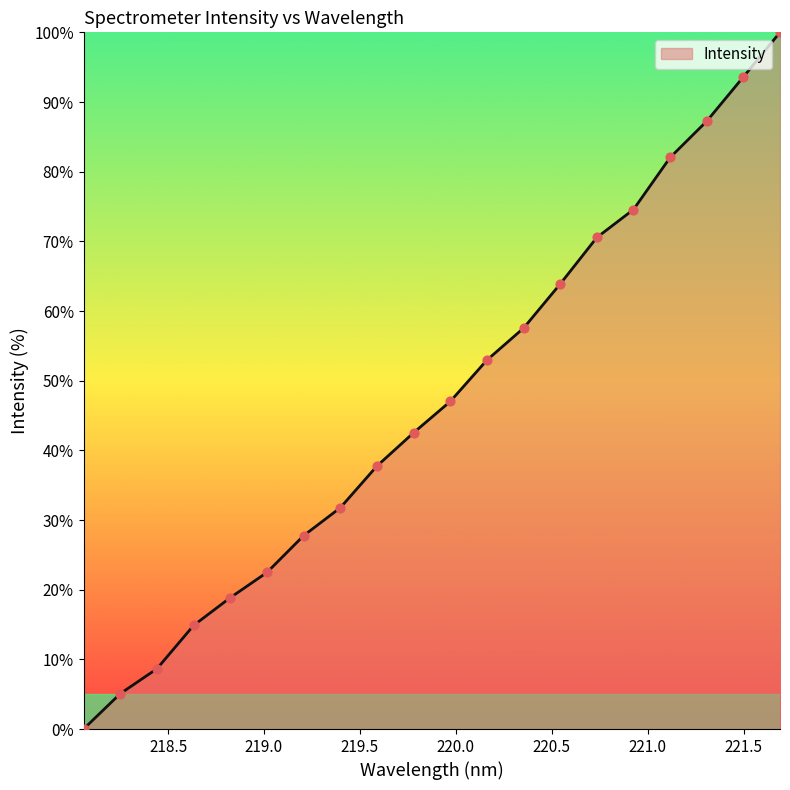

What is the difference between the maximum and minimum values?

100.0